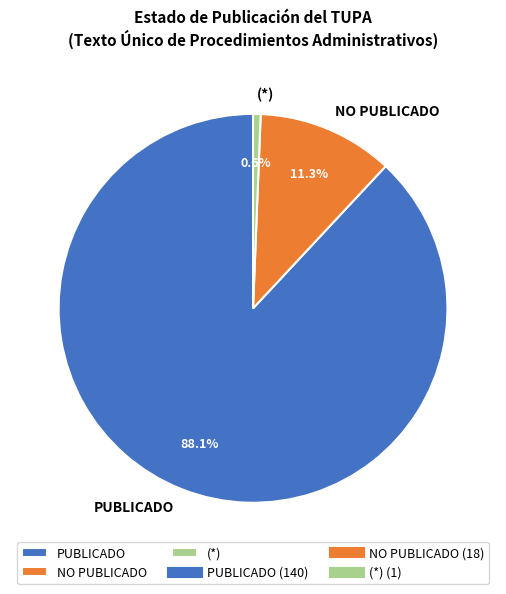

To the nearest percent, what is the combined percentage of NO PUBLICADO and PUBLICADO?

99%